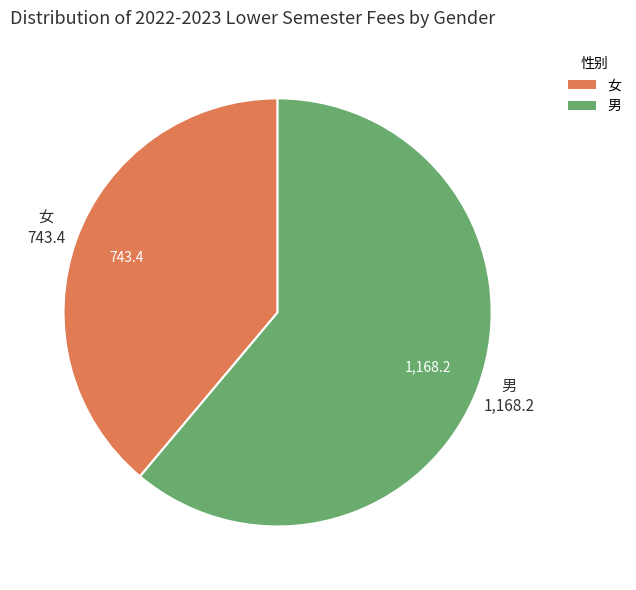

Which slice represents more than half of the pie?

男